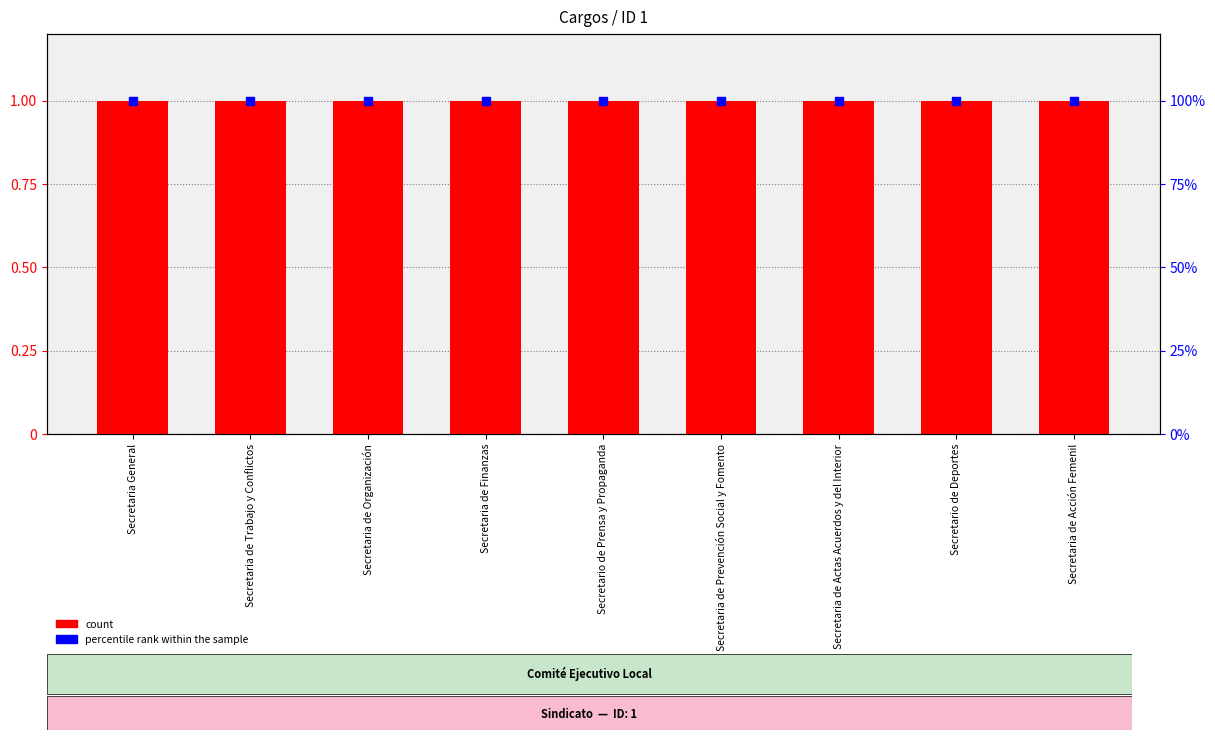

What are all the series names shown in the legend?

count, percentile rank within the sample